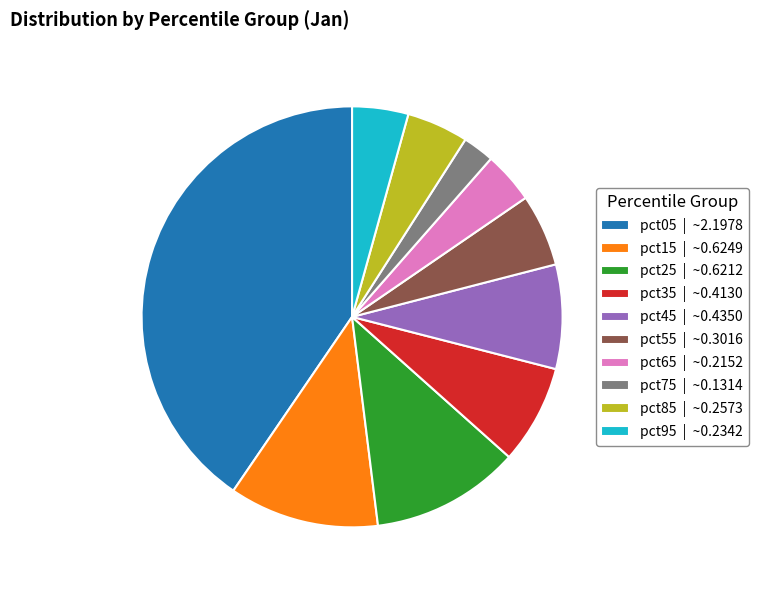

Is there any slice that represents more than half of the pie?

No